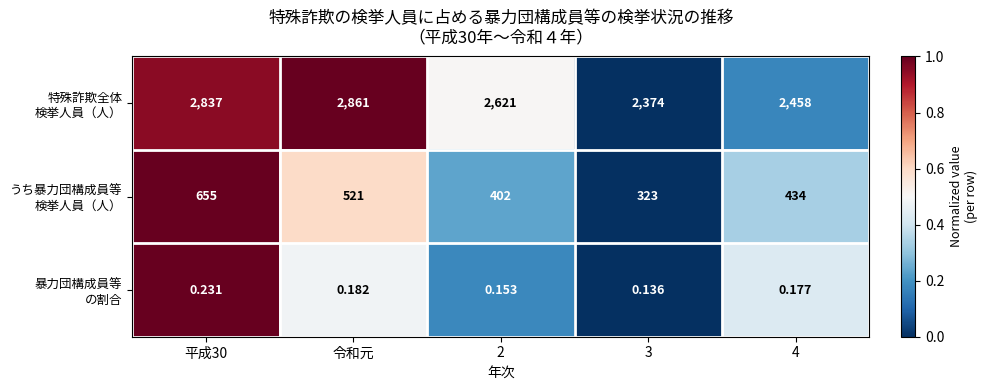

How many data points does each series have?

5